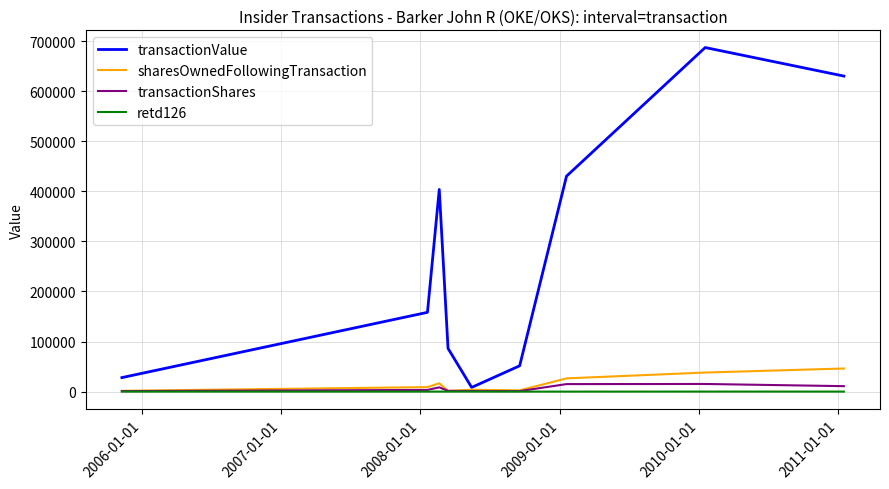

What is the maximum value shown in the chart?

687394